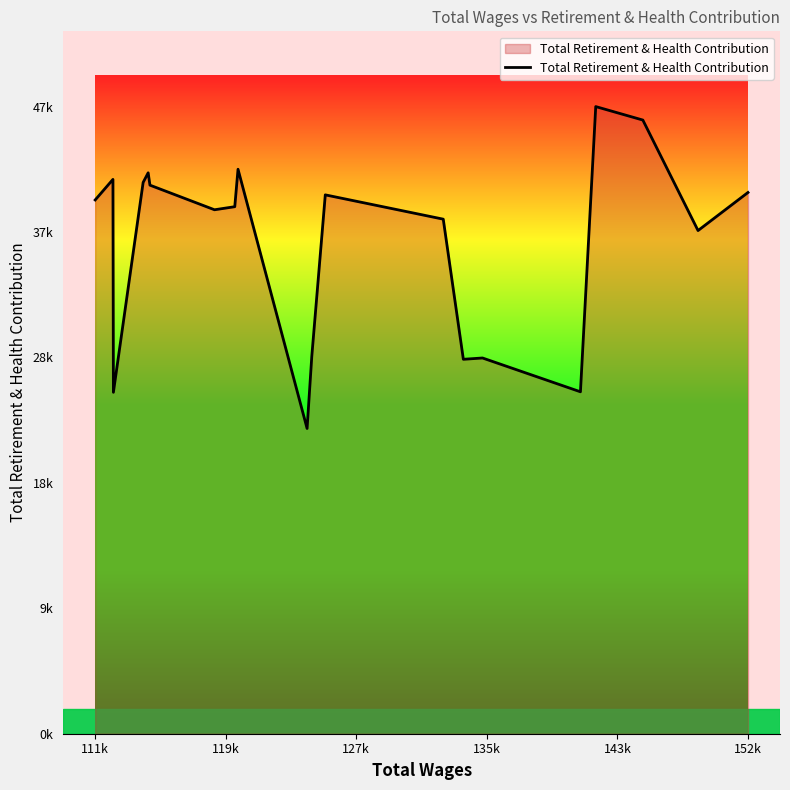

Reading right to left, transcribe all the data shown in this chart.

40854	37980	46321	47337	25809	28361	28262	38840	40674	28489	23040	42608	39781	39549	41406	42338	41612	25771	41843	40289